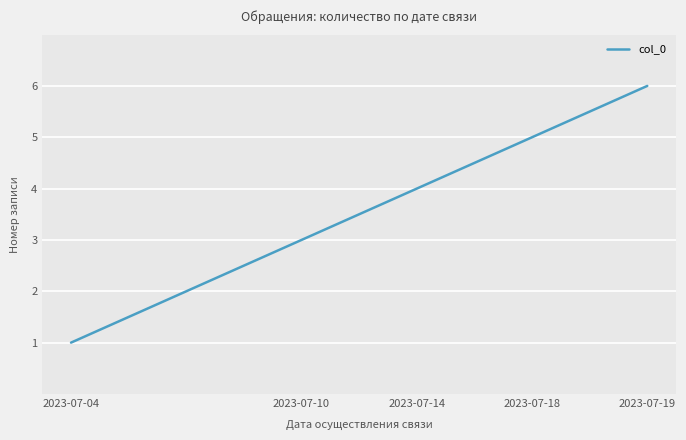

Count the number of data series in this chart.

1